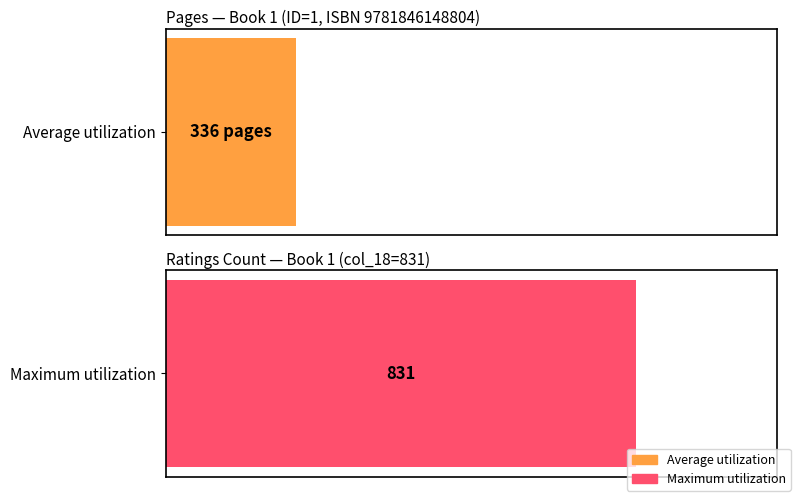

The value of Maximum utilization at 6 is 1356. True or false?

False